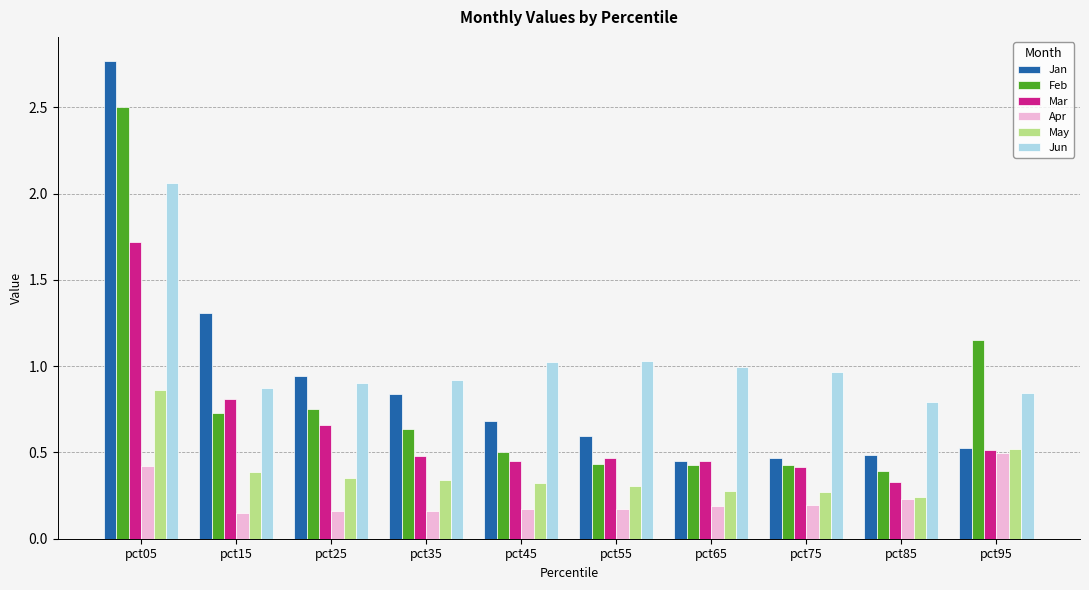

Which category has the highest value across all series?

pct05